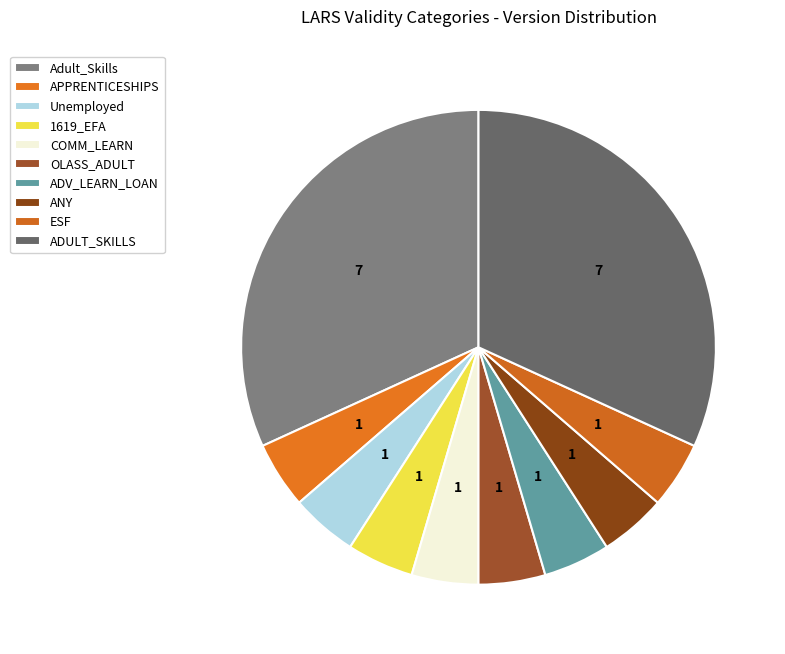

How many segments does this pie chart have?

10